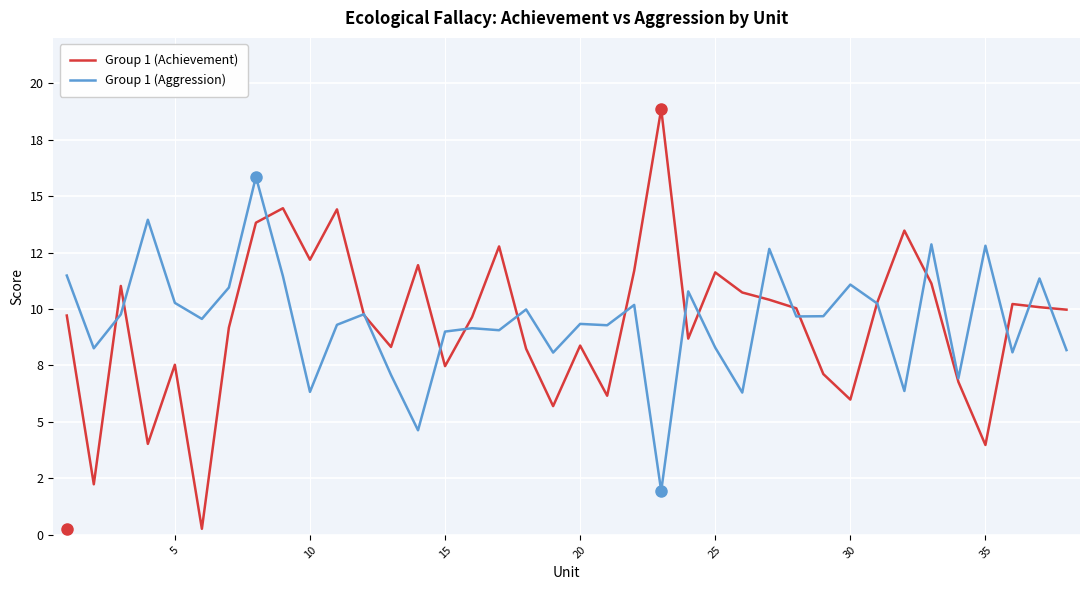

At how many categories does at least one series exceed 0?

38